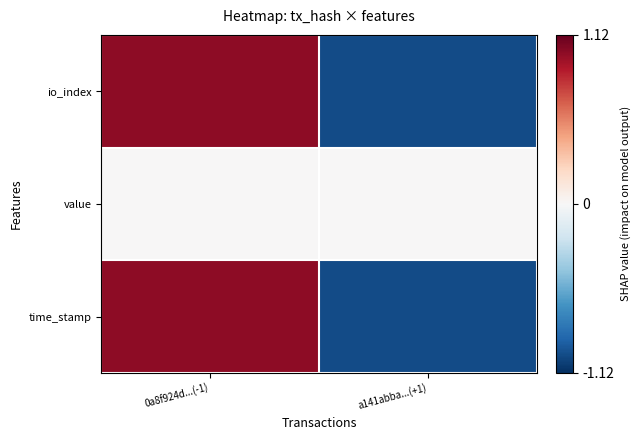

At which category does the chart reach its peak across all series?

0a8f924d...(-1)